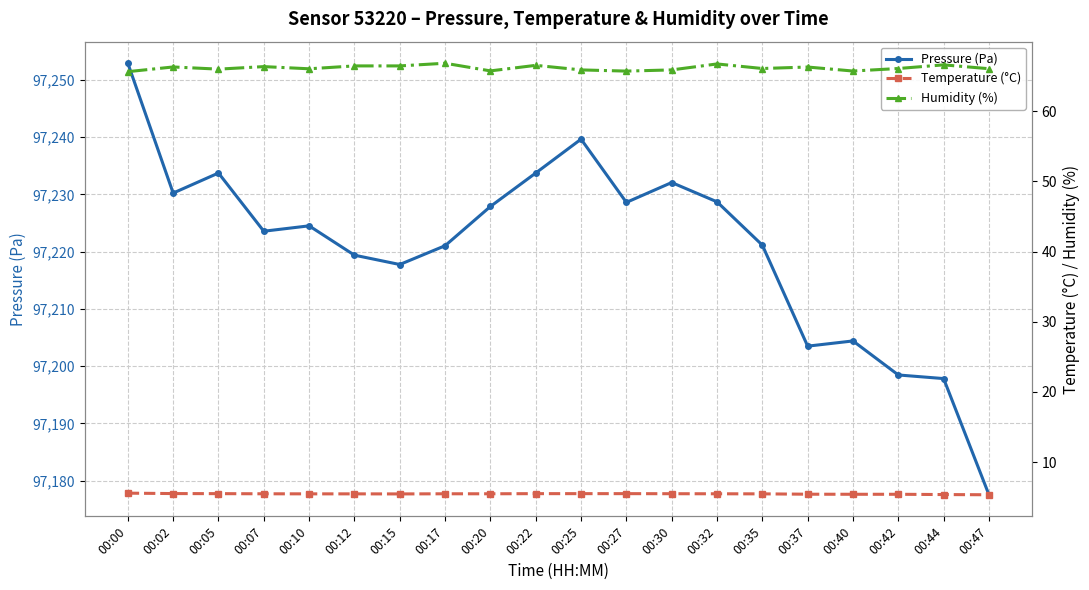

Which category has the lowest value in the Temperature (°C) series?

00:47